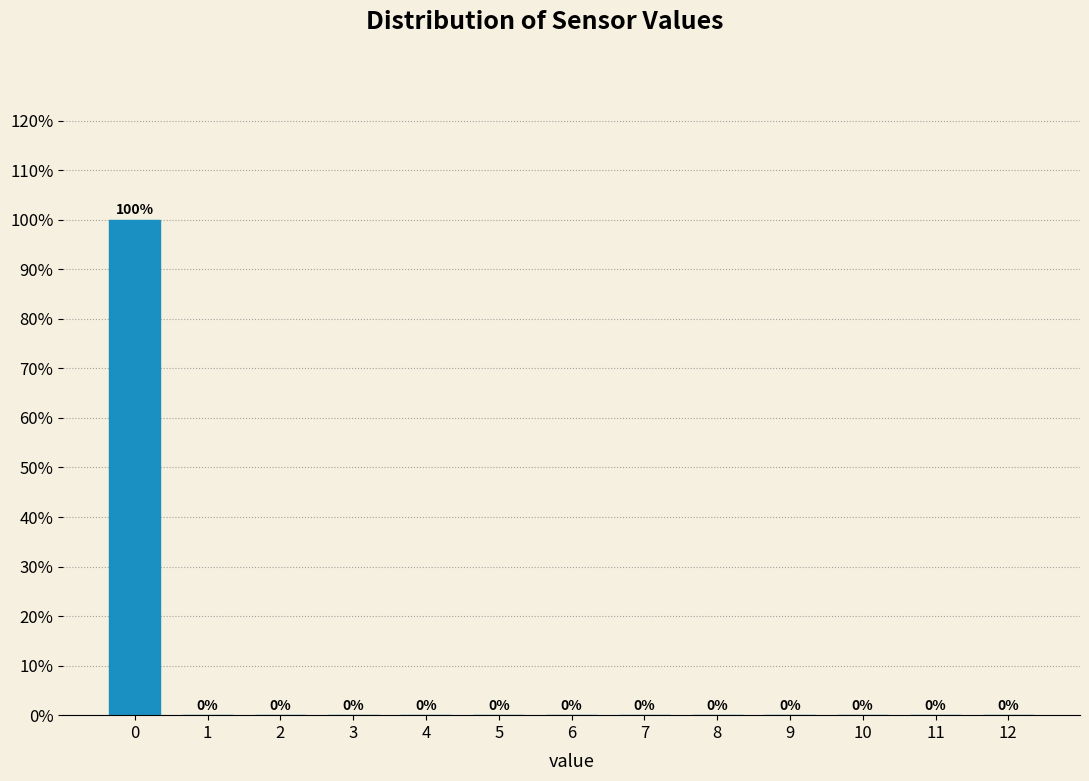

Reading right to left, list all the values displayed in this chart.

12=0	11=0	10=0	9=0	8=0	7=0	6=0	5=0	4=0	3=0	2=0	1=0	0=100